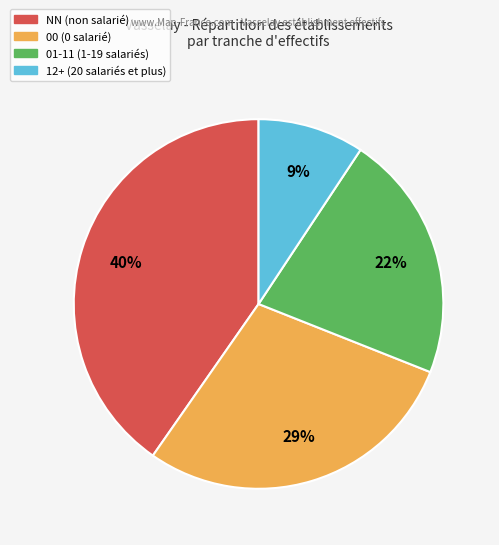

Does any single category account for the majority?

No